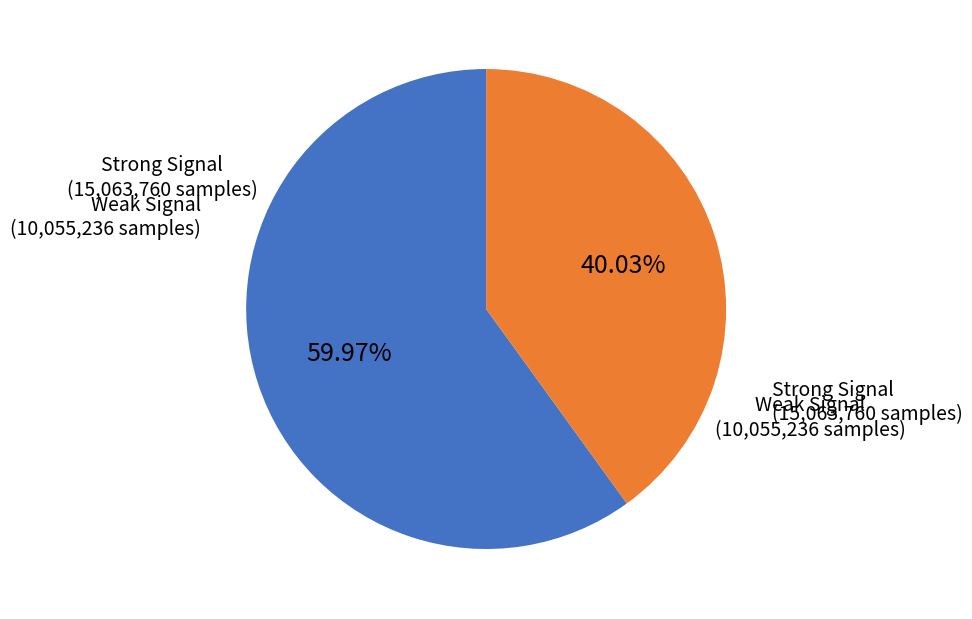

Is there any slice that represents more than half of the pie?

Yes